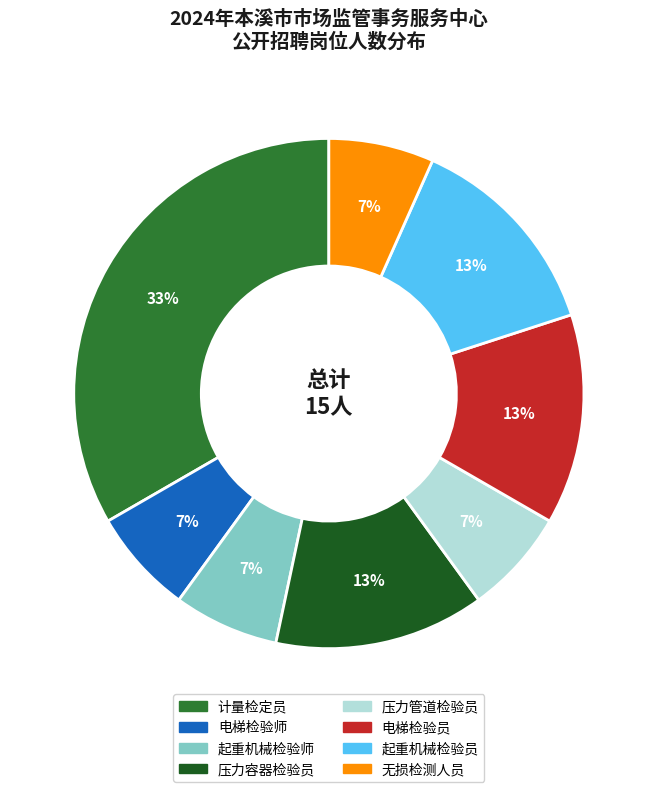

How many slices are in this pie chart?

8